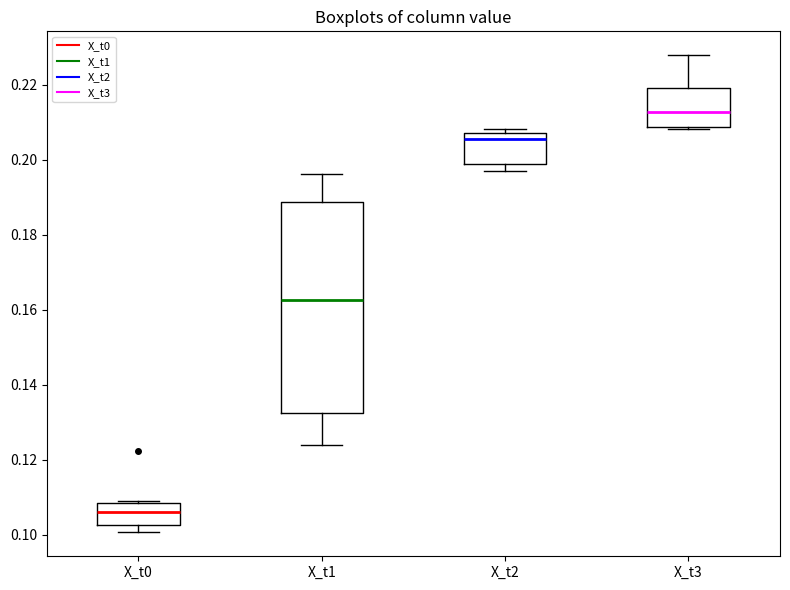

Which box is the tallest, from its lower edge to its upper edge?

X_t1